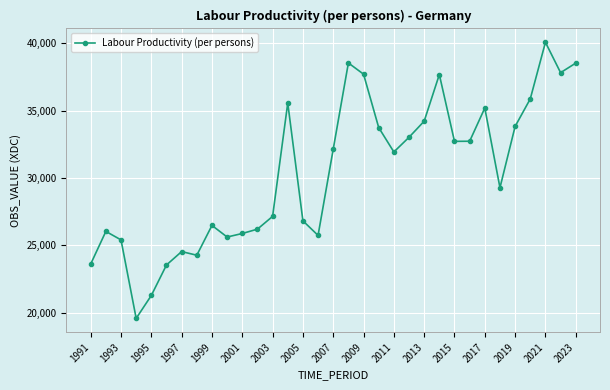

What is the smallest value displayed?

19593.3